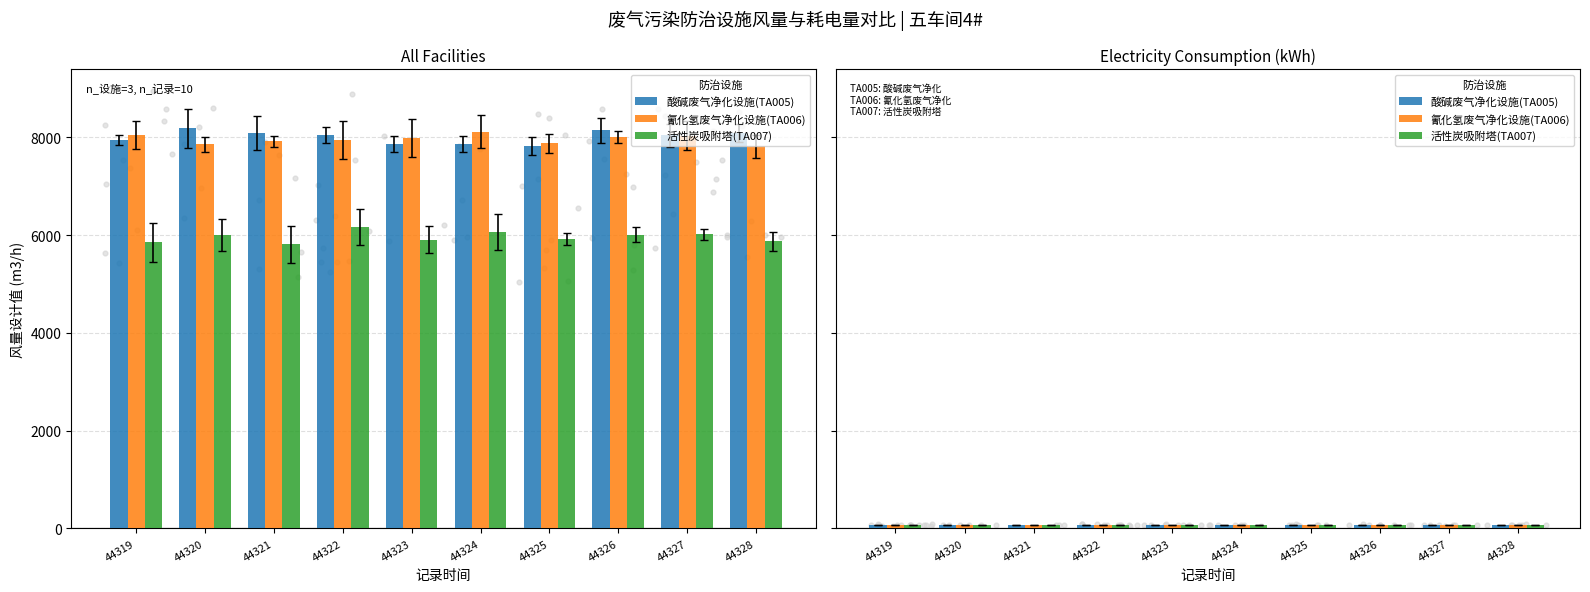

What is the total value across all series at 44324?

218.5